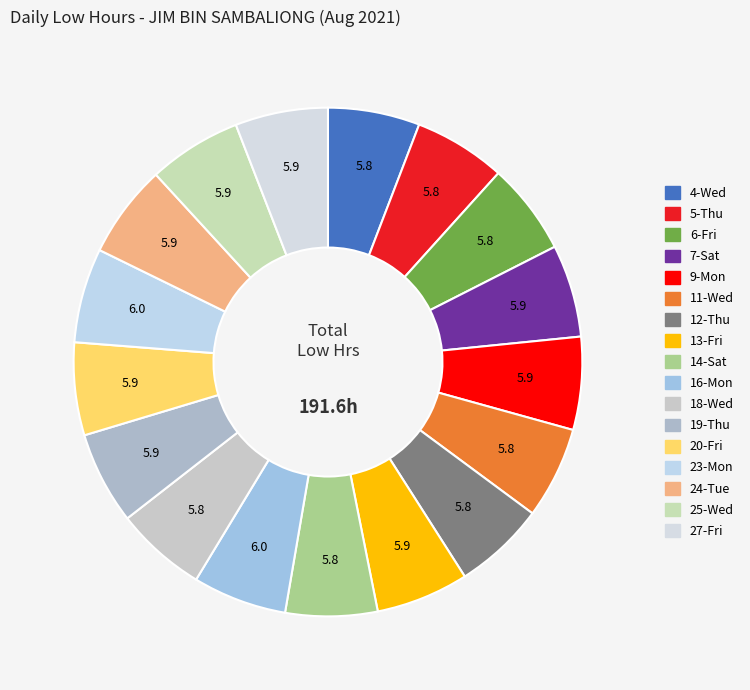

Which category has the smallest portion of the pie?

18-Wed